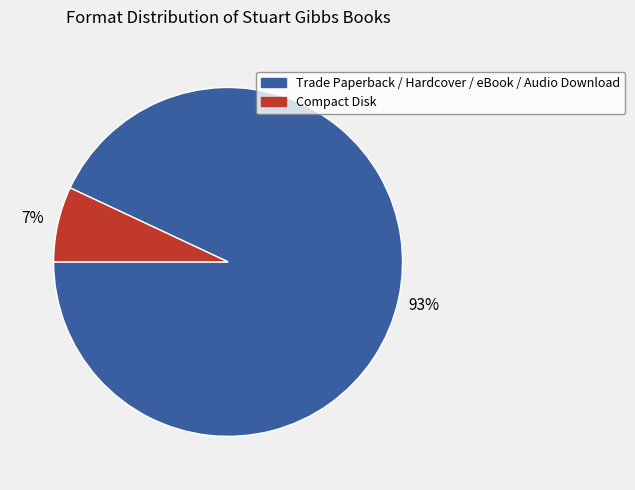

To the nearest percent, what is the average slice percentage?

50%